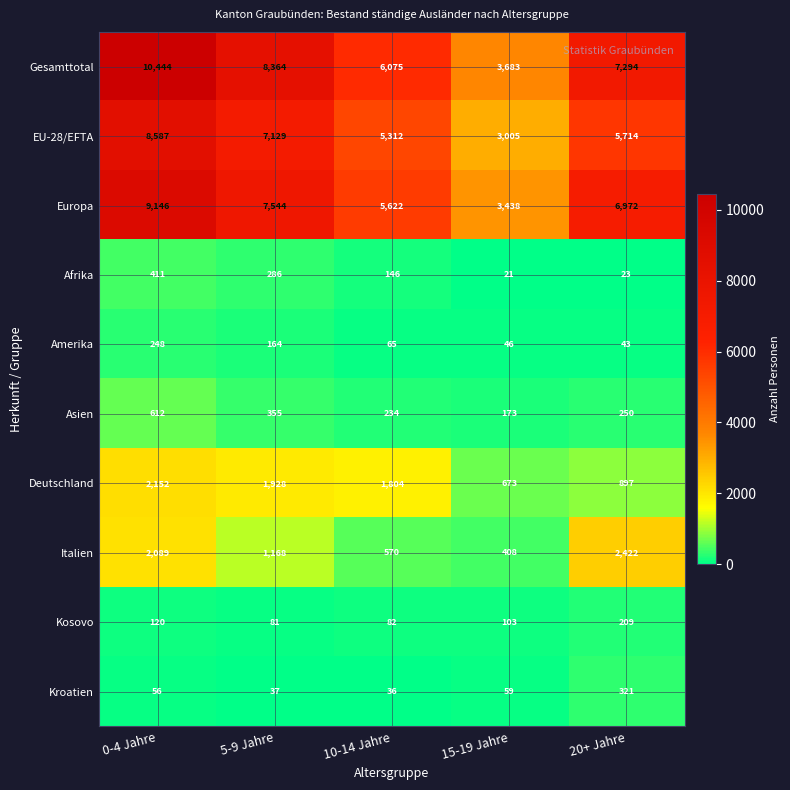

What is the difference between the maximum and minimum values in the Deutschland series?

1479